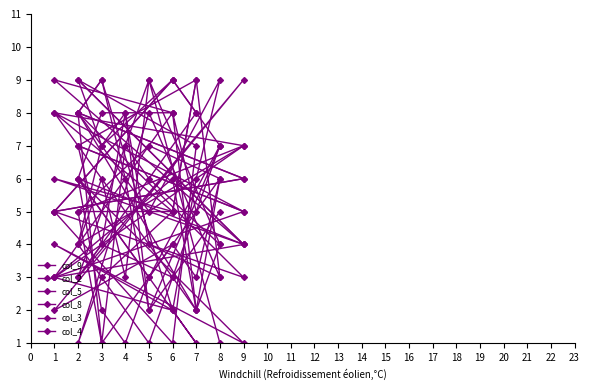

Reading right to left, list all the values displayed in this chart.

col_9: 7	3	1	2	6	4	9	8	5	5	7	3	8	2	6	3	6	8	8
col_2: 4	6	7	1	8	6	5	9	8	3	9	2	4	3	6	7	5	1	4
col_5: 7	2	6	9	8	3	5	1	7	9	4	6	5	9	3	8	1	3	5
col_8: 3	4	8	7	9	4	3	2	1	6	1	4	2	6	9	5	8	9	2
col_3: 5	2	8	4	7	5	3	6	2	8	6	5	9	8	7	1	4	7	9
col_4: 1	9	3	6	4	7	8	5	9	7	5	8	3	2	4	9	3	4	3